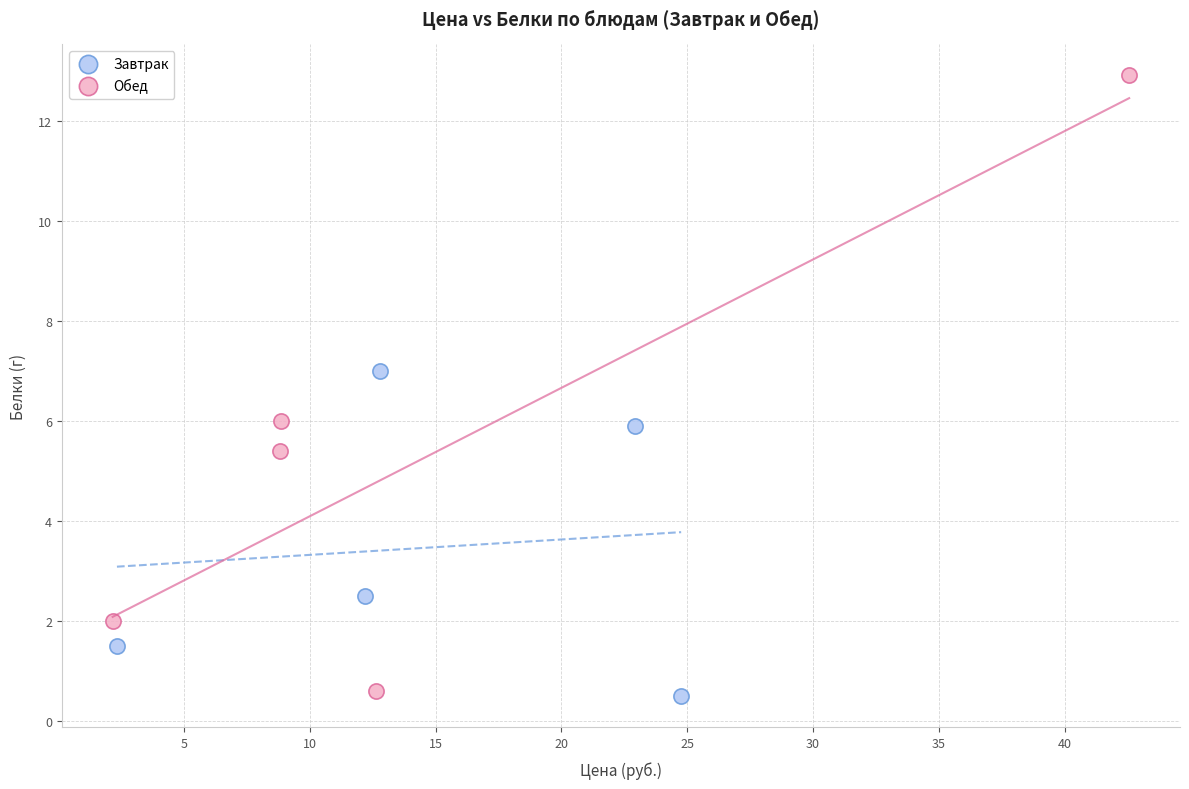

Which series reaches the maximum Y coordinate?

Обед